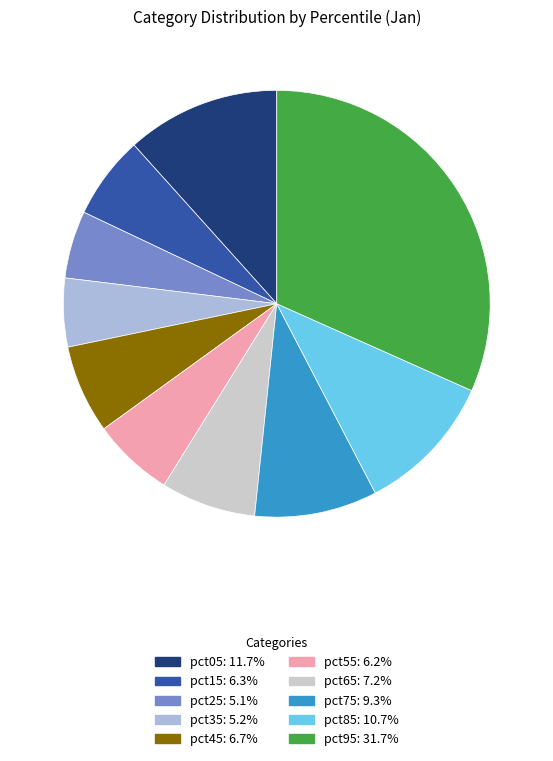

Is there any slice that represents more than half of the pie?

No